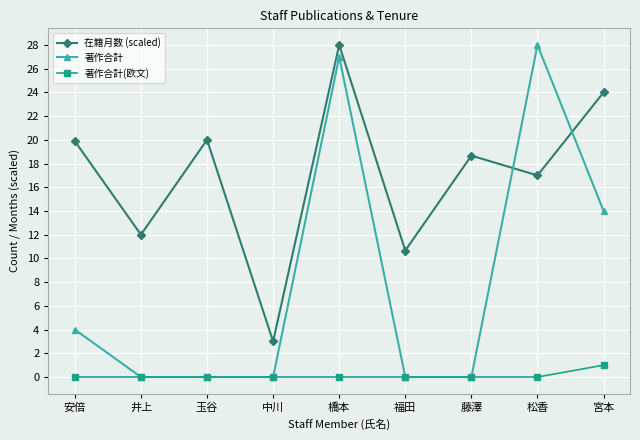

Rank the series at 安倍 from highest to lowest value.

在籍月数 (scaled), 著作合計, 著作合計(欧文)